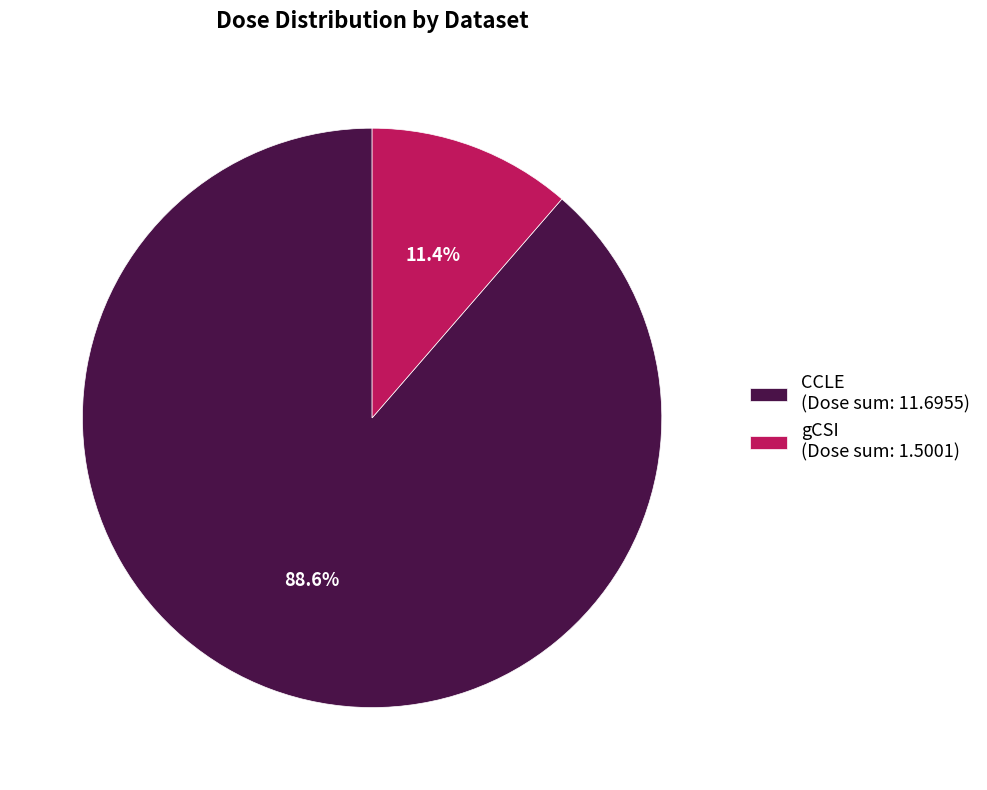

Combined, what portion of the pie is CCLE (Dose sum: 11.6955) and gCSI (Dose sum: 1.5001)?

100.0%